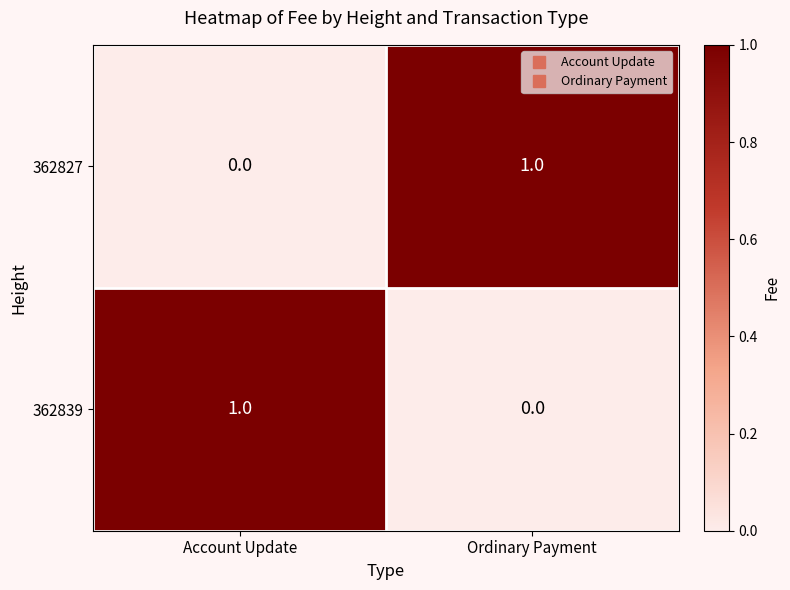

Where is 362839 nearest to the value 0?

Ordinary Payment